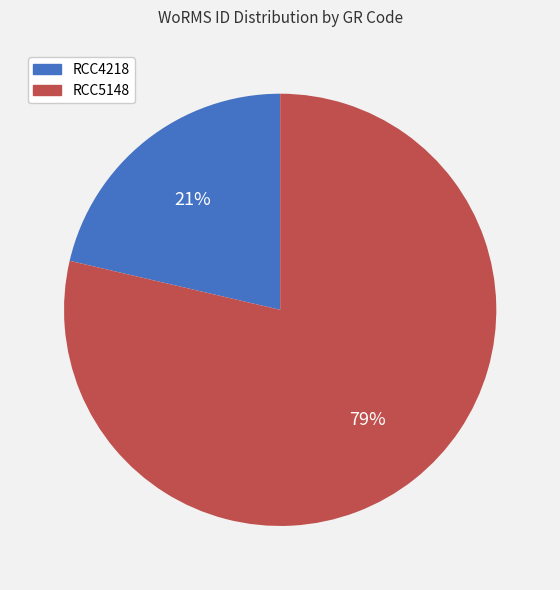

Is RCC4218 the majority of the pie?

No